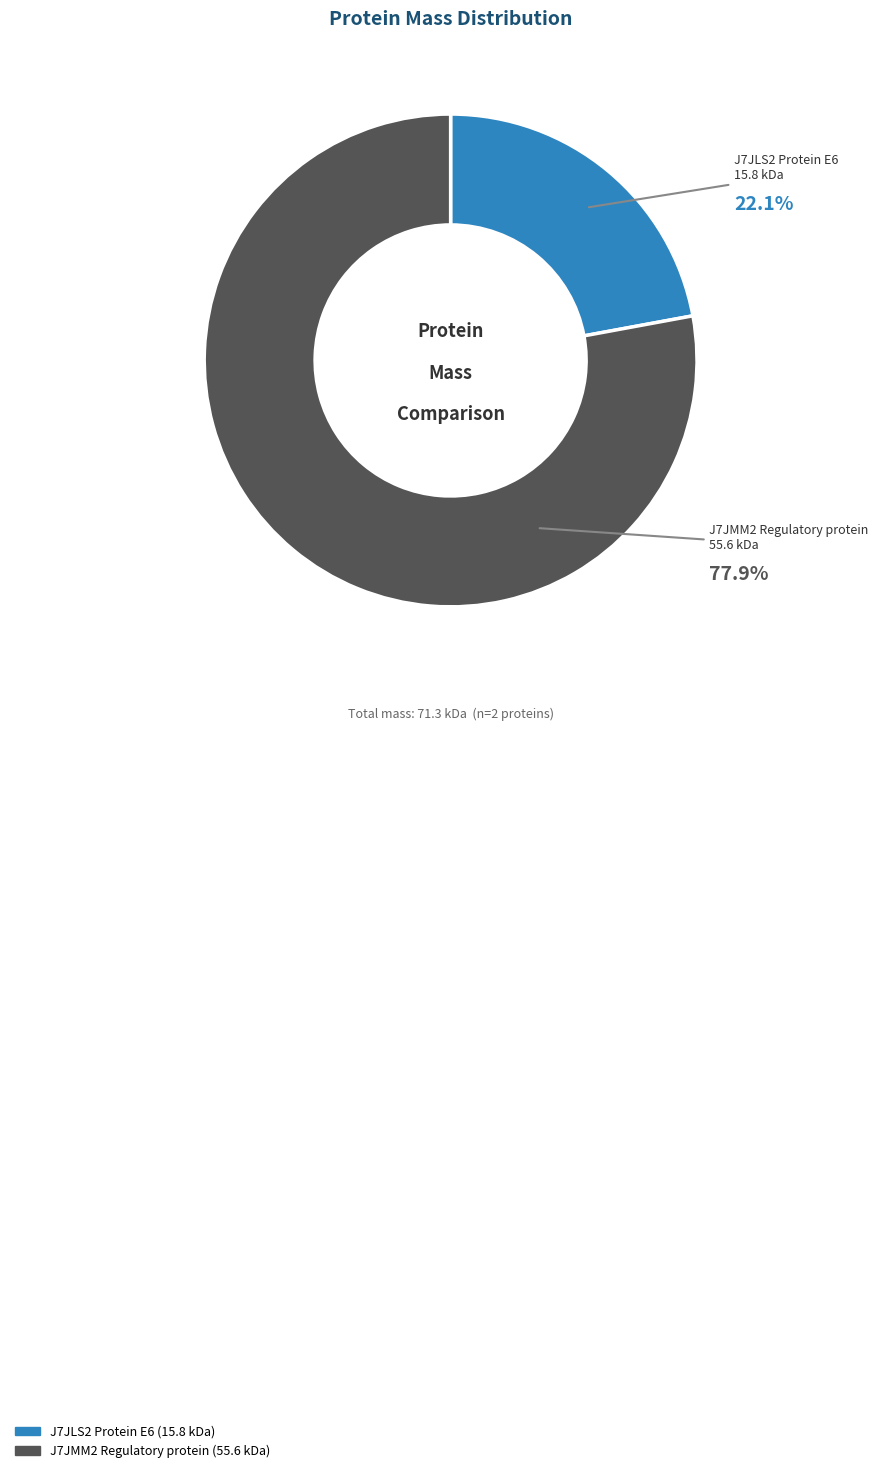

What is the ratio of the value at J7JLS2 Protein E6 to the value at J7JMM2 Regulatory protein?

0.3